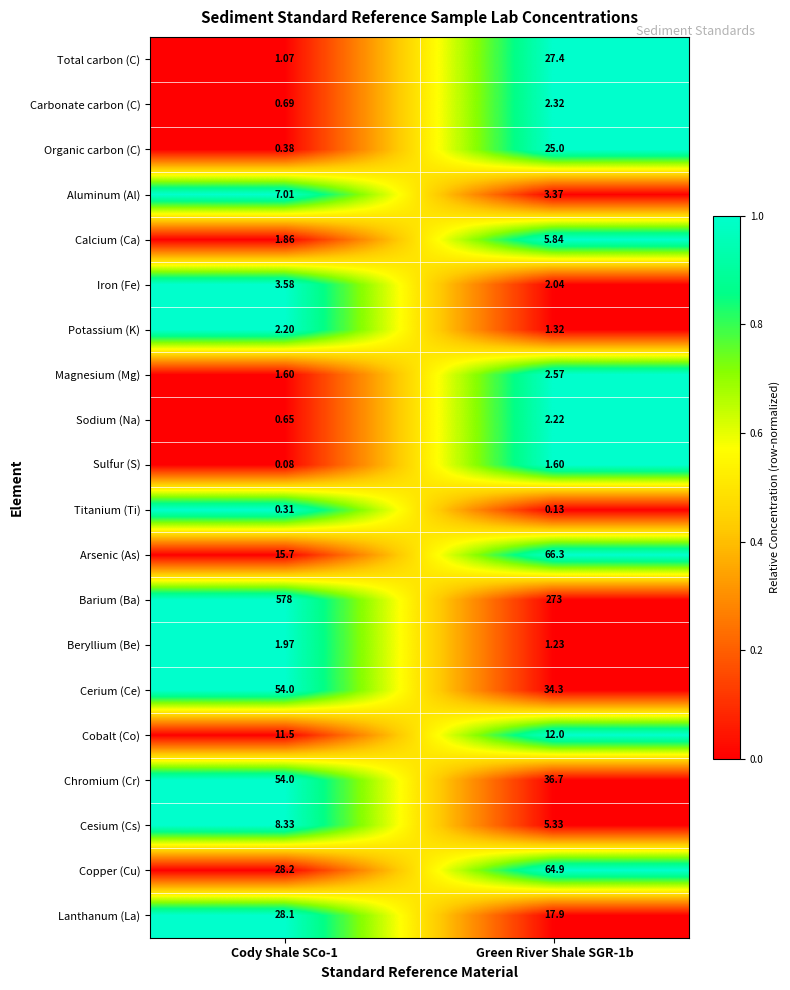

Which series has the largest range (max minus min)?

Barium (Ba)